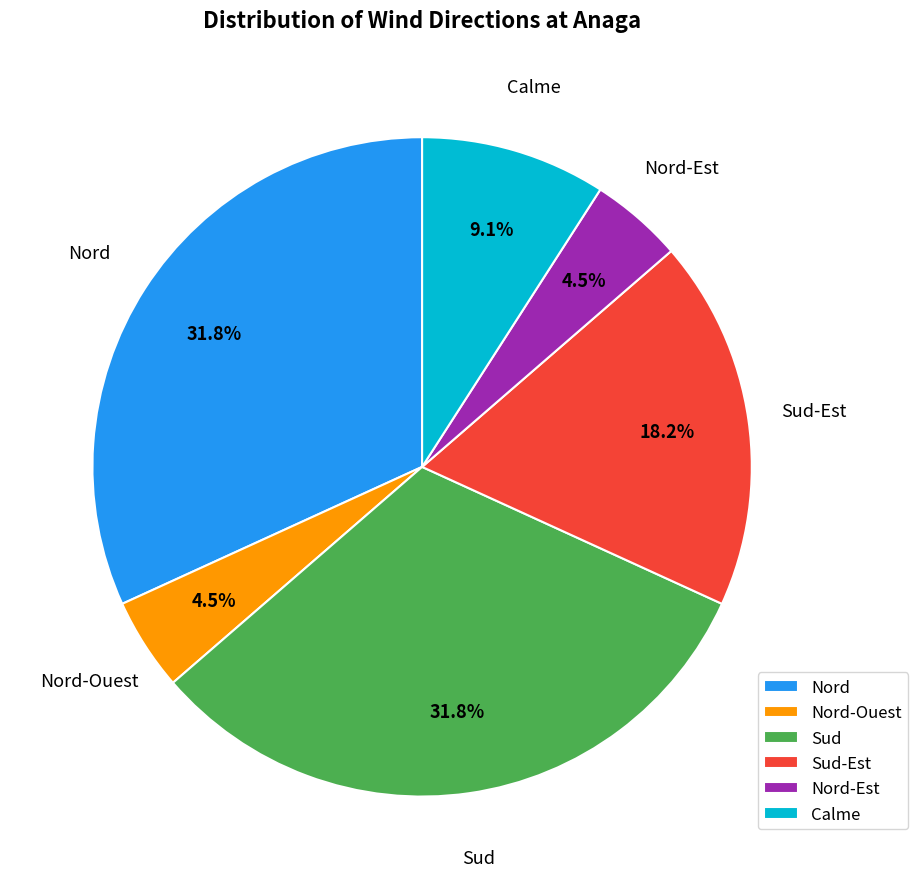

Which has a higher value, Calme or Nord-Ouest?

Calme